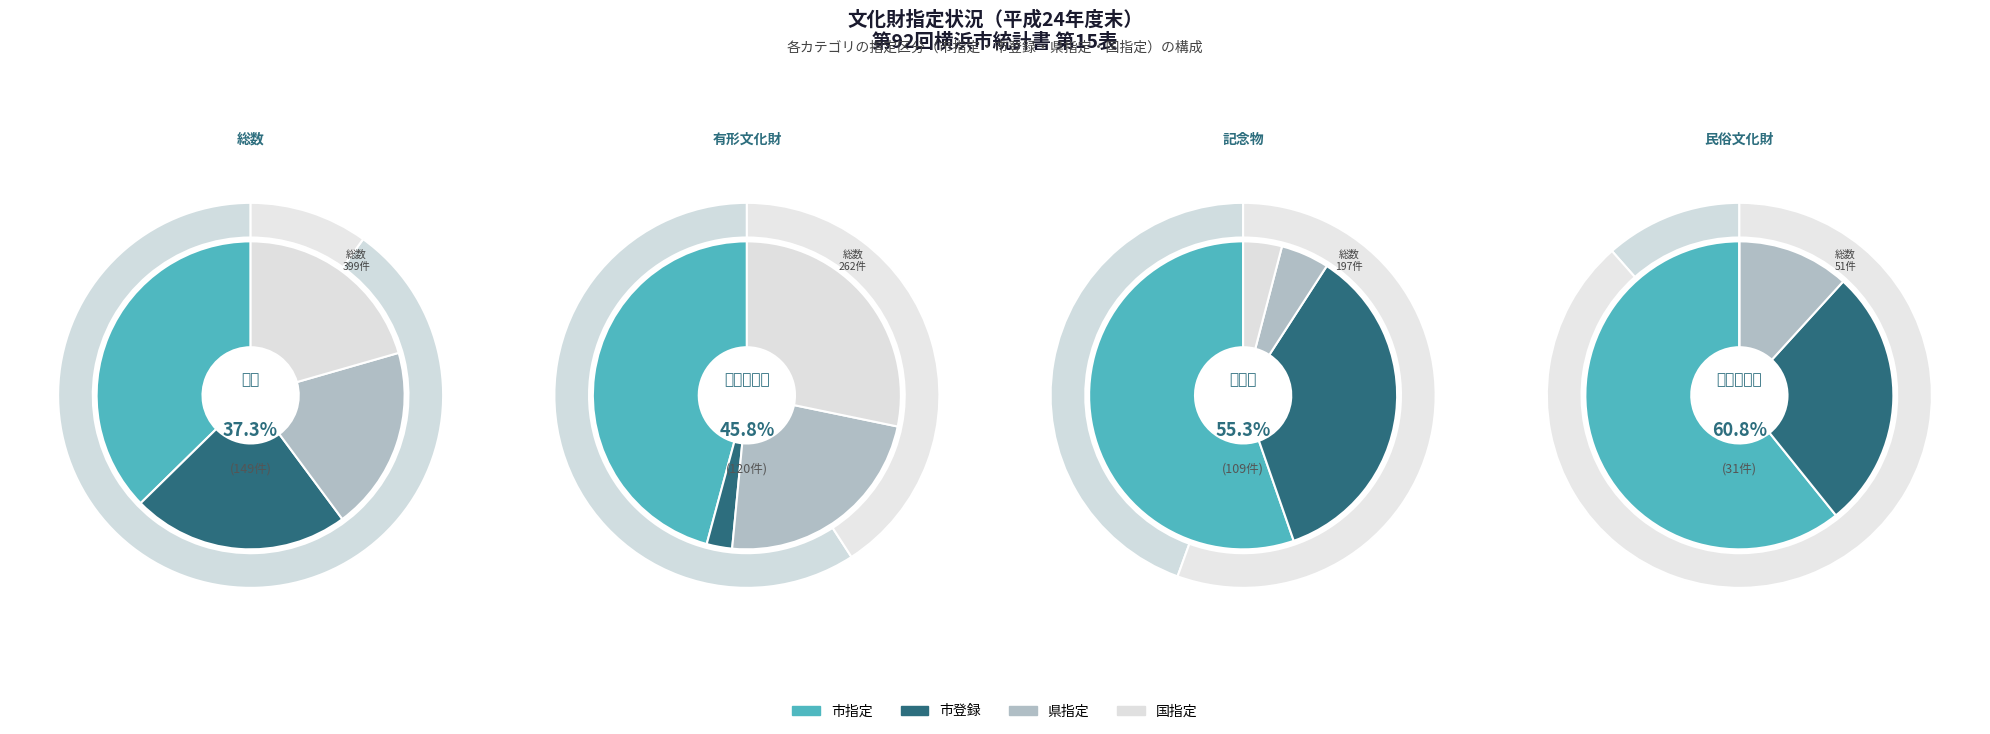

Does 有形文化財 account for over 50% of the chart?

No